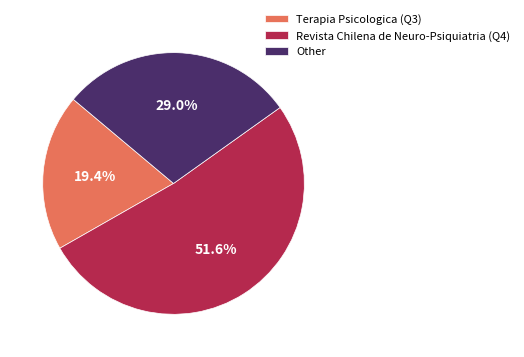

Which has a higher value, Other or Terapia Psicologica (Q3)?

Other